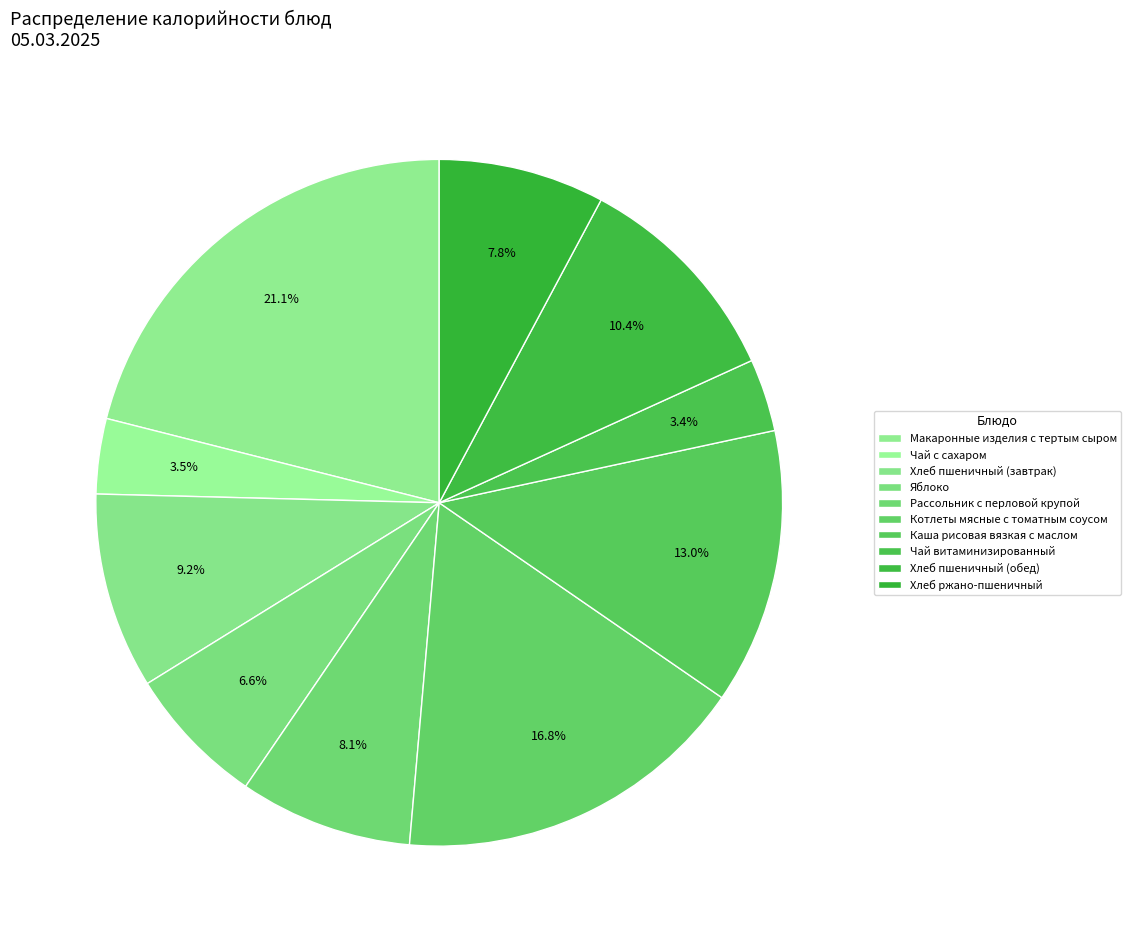

How many slices are in this pie chart?

10